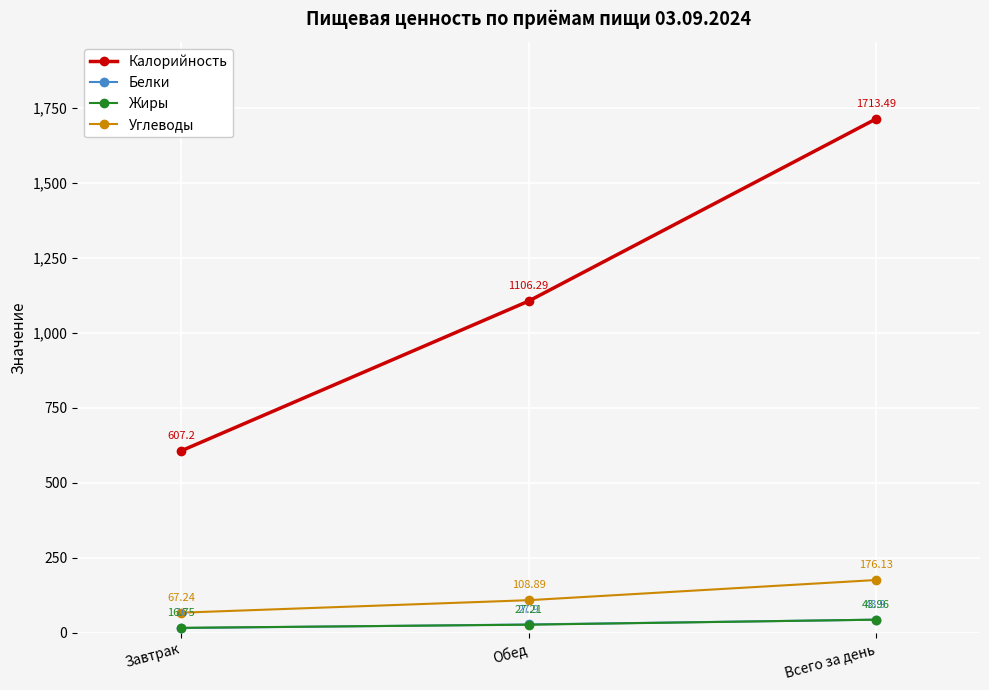

What are all the series names shown in the legend?

Калорийность, Белки, Жиры, Углеводы